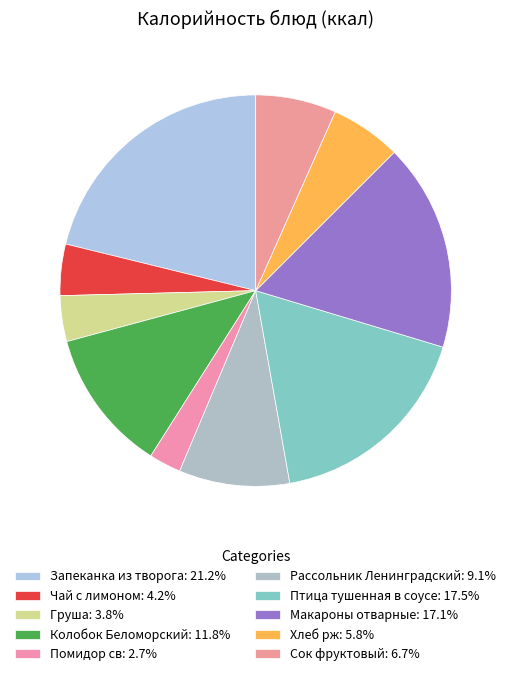

Which category has the smallest portion of the pie?

Помидор св